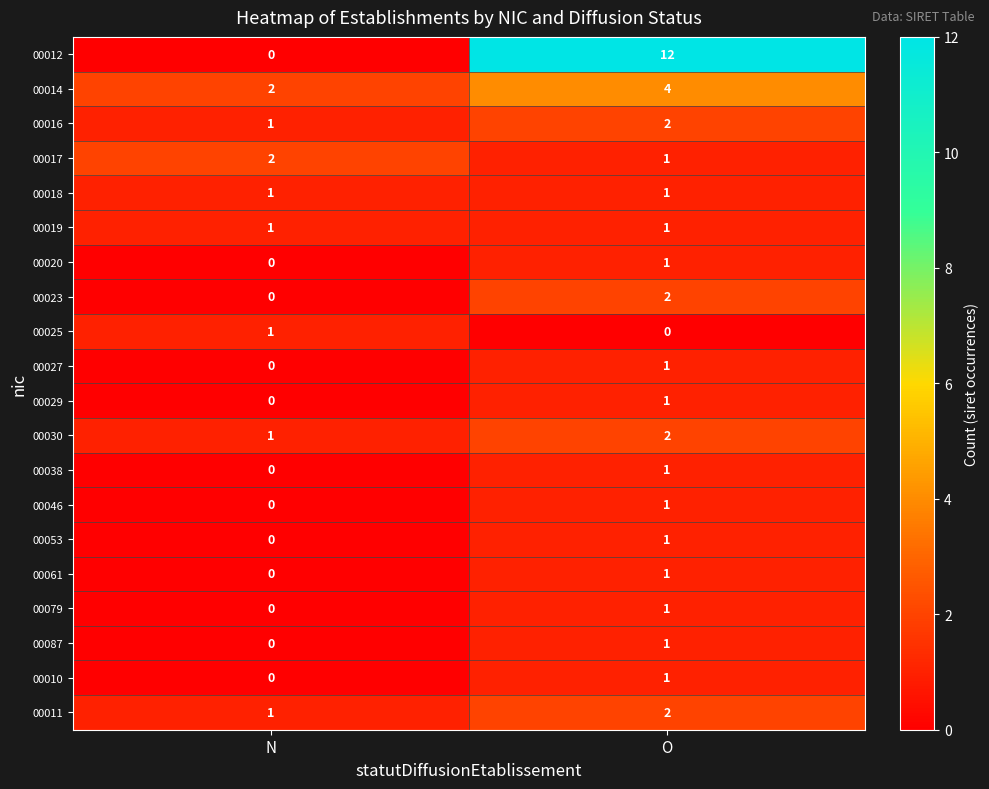

True or false: 00027 has a value of -1 at N.

False